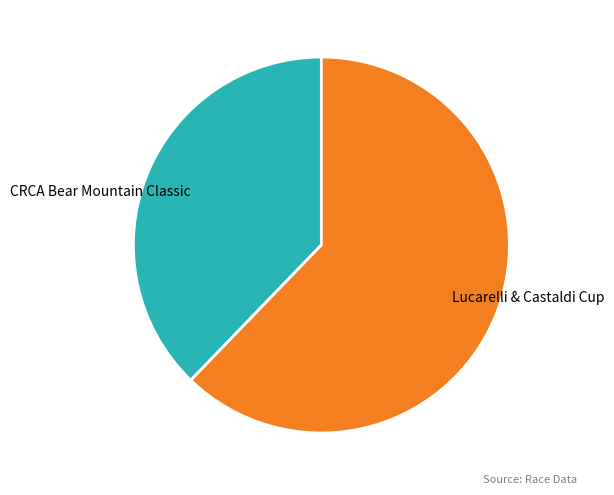

Between Lucarelli & Castaldi Cup and CRCA Bear Mountain Classic, which is larger?

Lucarelli & Castaldi Cup